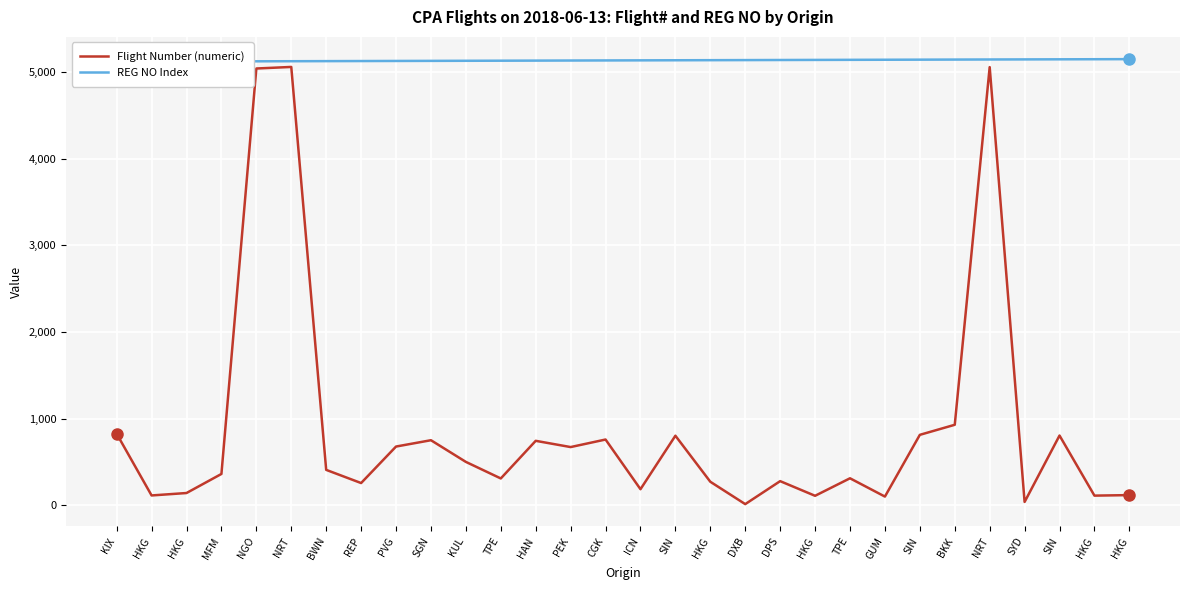

Where does the REG NO Index series first go above 5133?

SIN